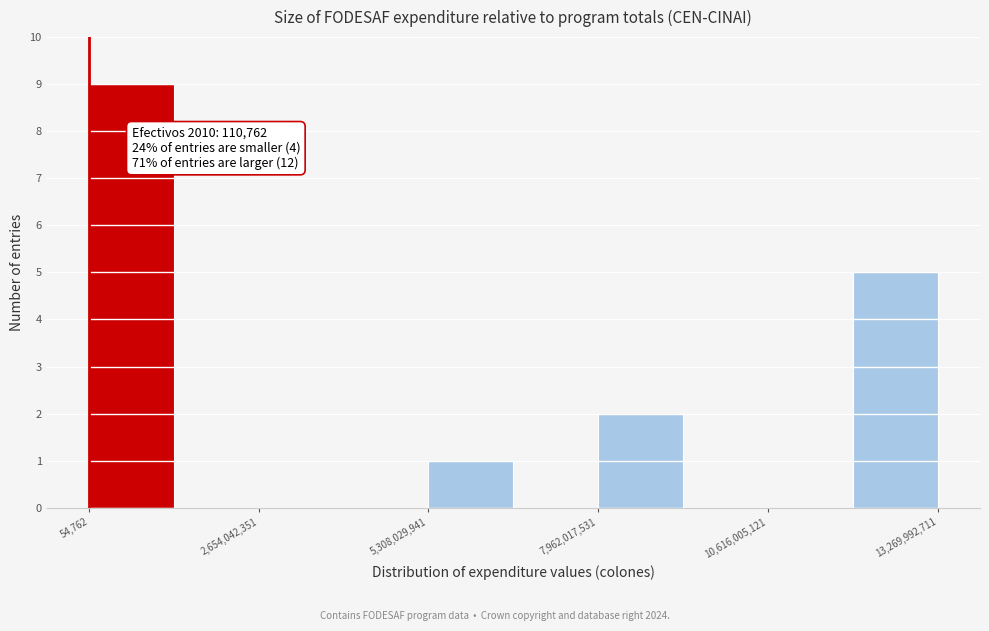

Read against the x-axis, roughly where is the centre of the tallest bar?

500000000